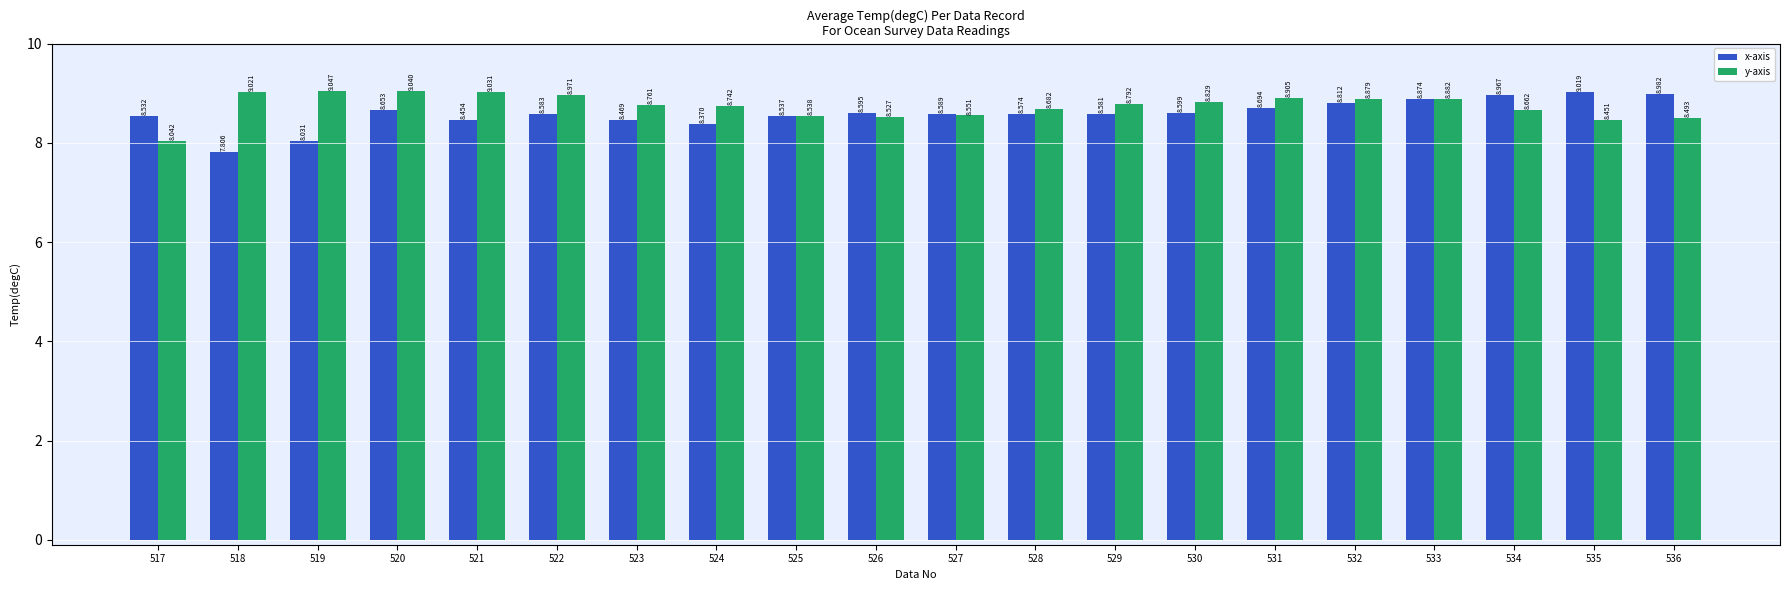

Which series has the largest range (max minus min)?

x-axis